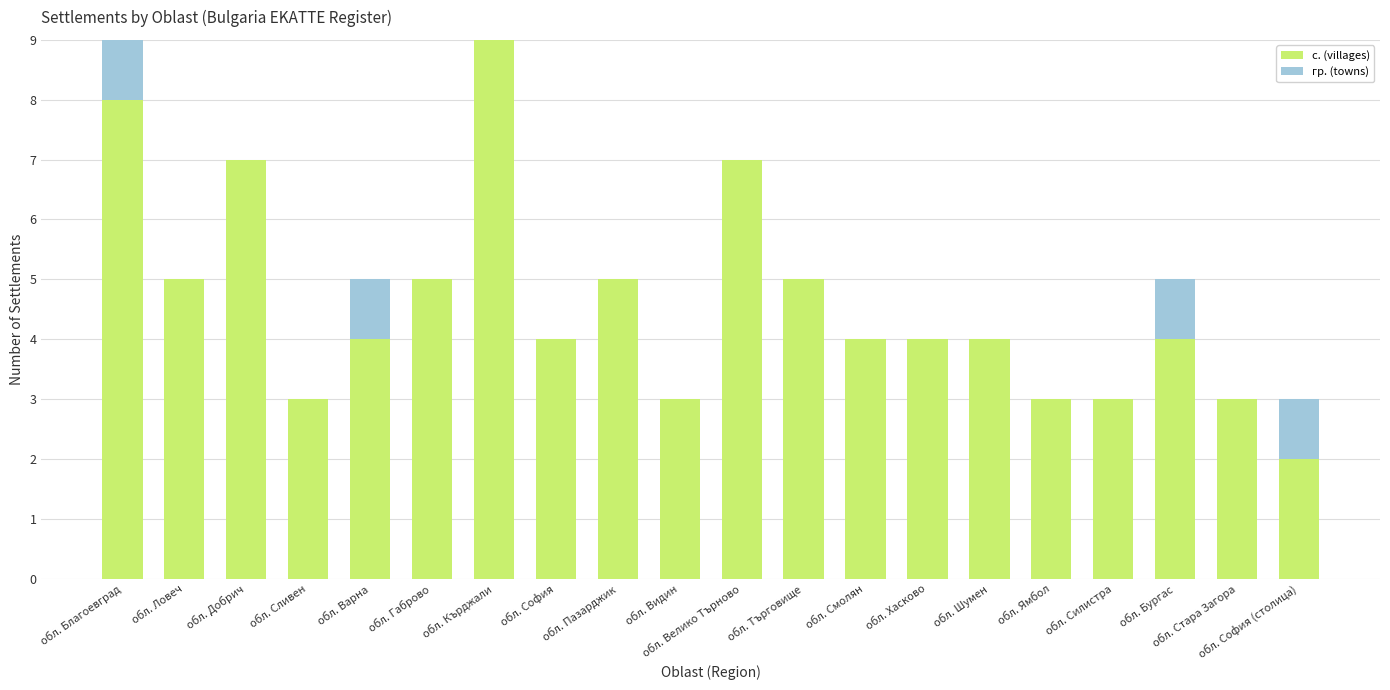

True or false: с. (villages) has a value of 9 at обл. Кърджали.

True